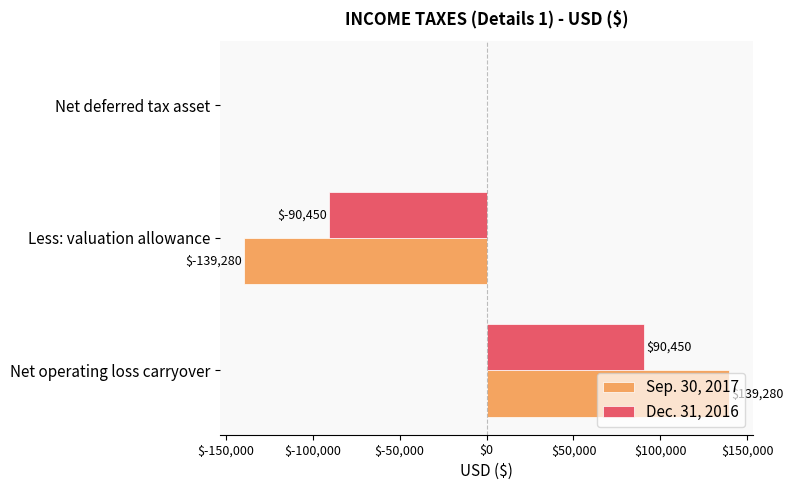

Which series changed the most between Net operating loss carryover and Less: valuation allowance?

Sep. 30, 2017